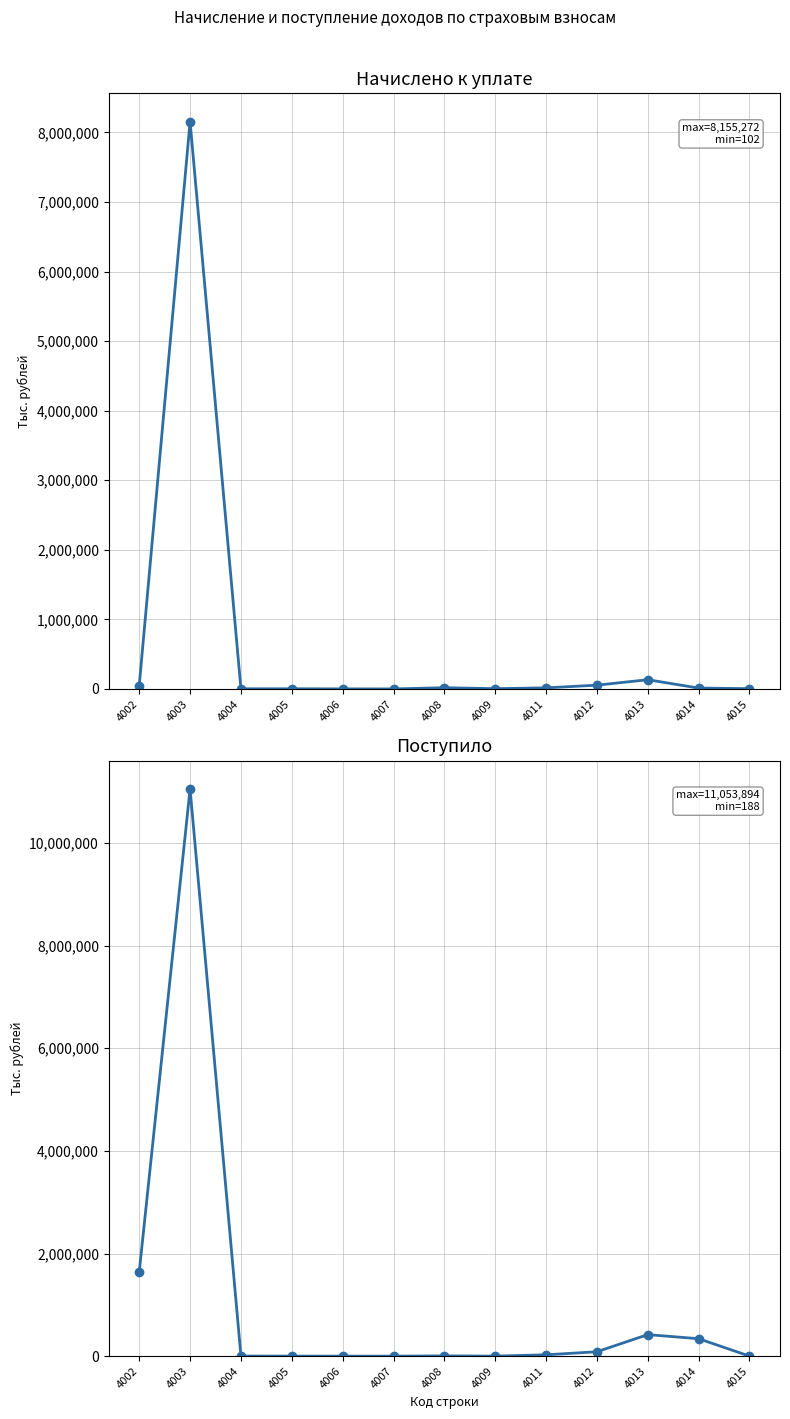

Which has a higher value, 4013 or 4005?

4013